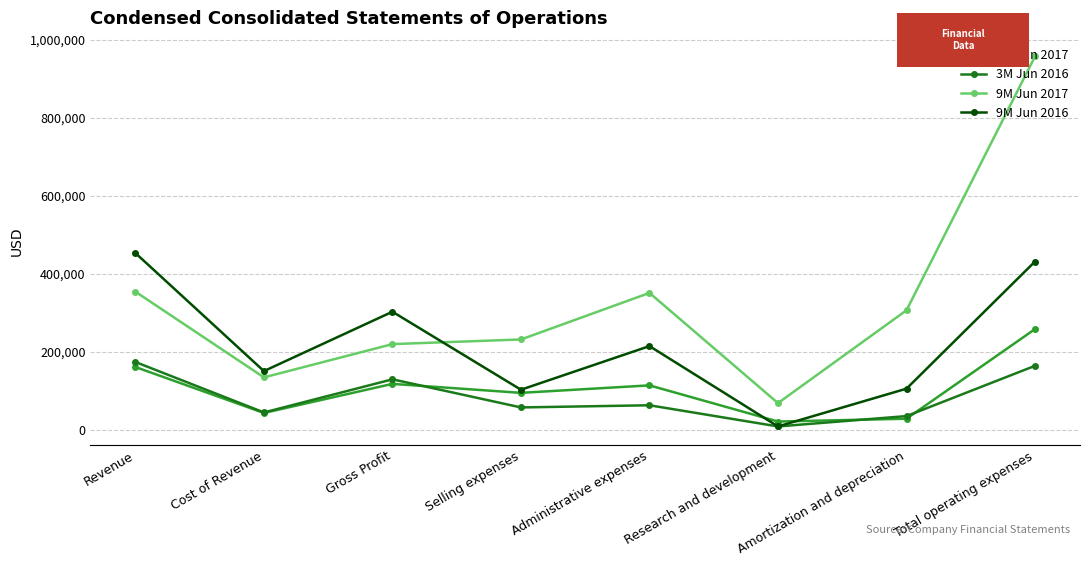

Does the chart display data point markers on the line(s)?

Yes